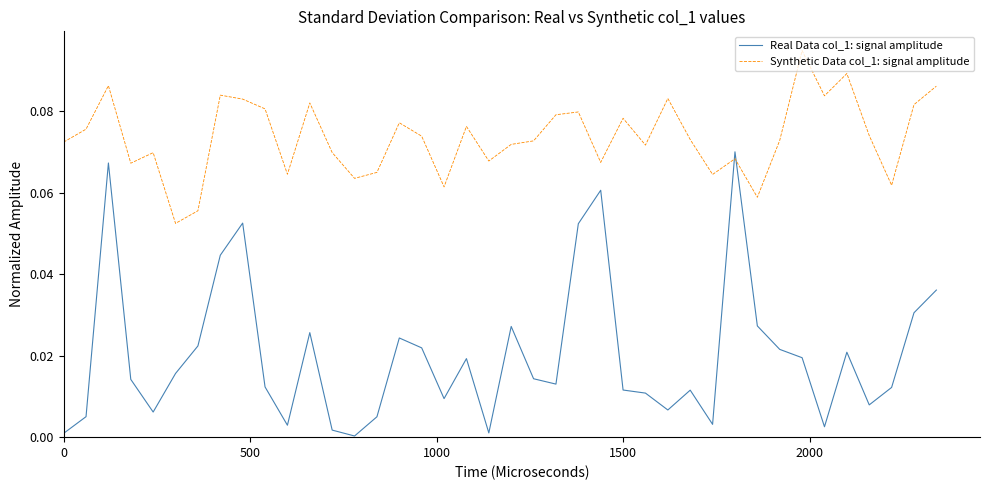

Which series ends up on top after the final intersection of Real Data col_1: signal amplitude and Synthetic Data col_1: signal amplitude?

Synthetic Data col_1: signal amplitude